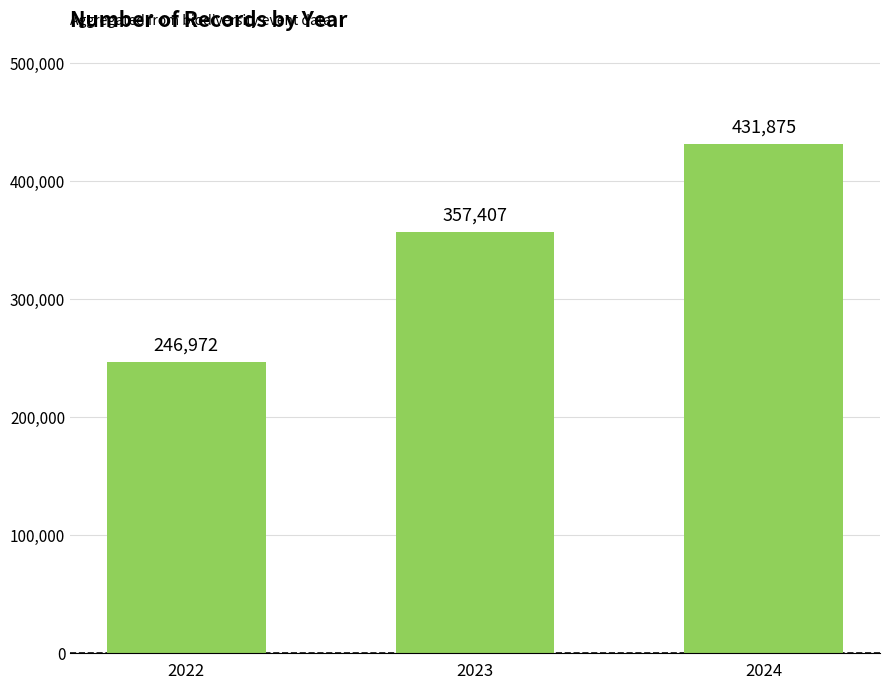

List the labels in order of value, largest first.

2024, 2023, 2022